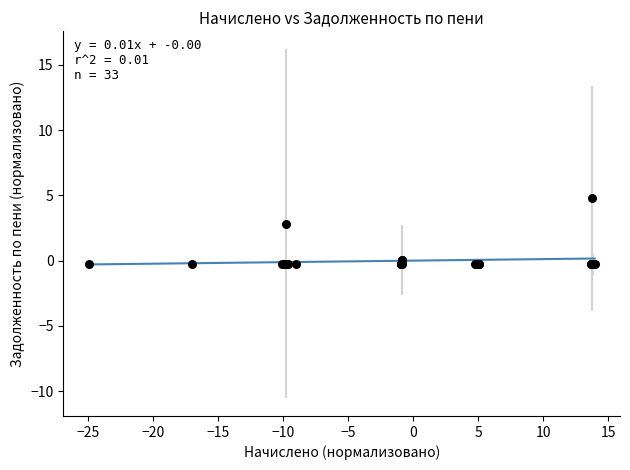

What Y value in the scatter plot is closest to 2?

2.8